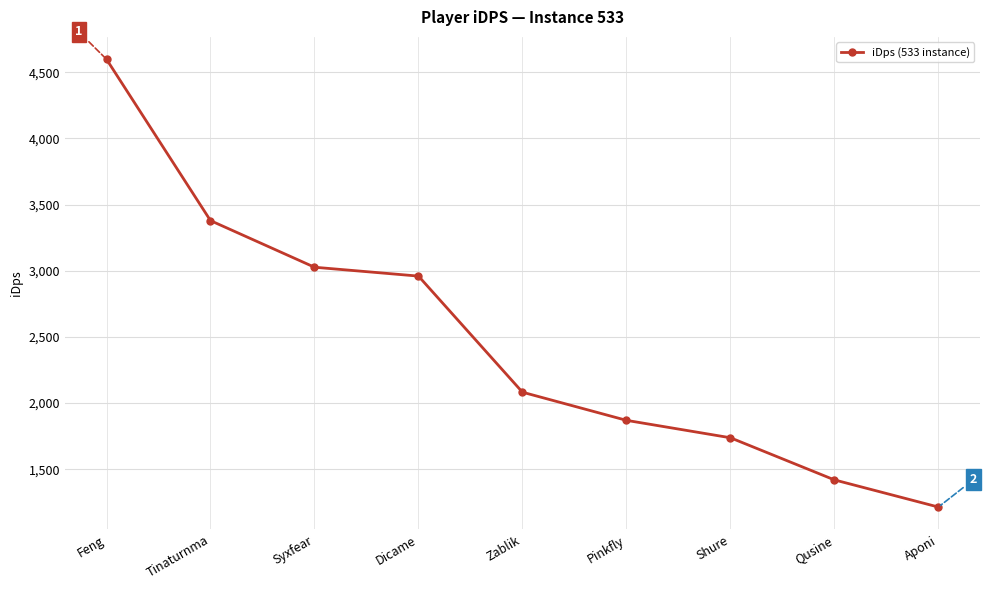

True or false: the data has more than 0 interior local peaks.

False